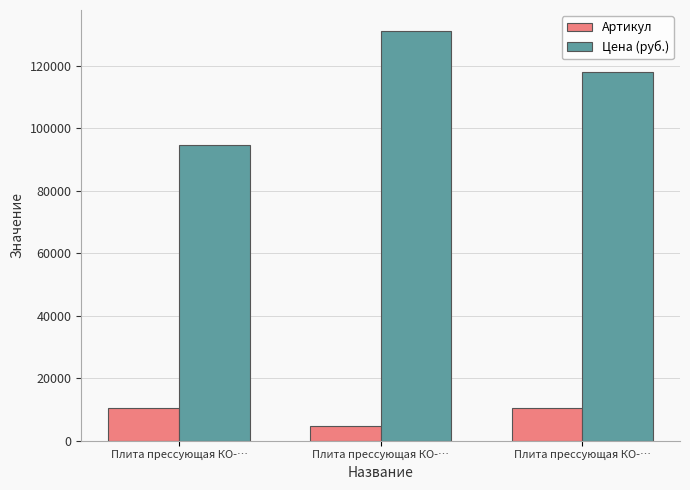

What is the value of the Артикул bar at the 3rd from the left?

10427